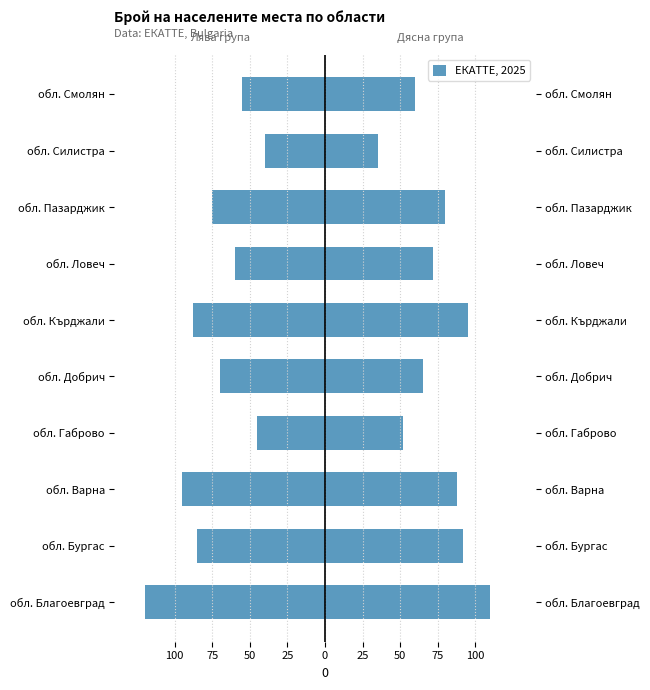

What is the difference between the maximum and minimum values?

80